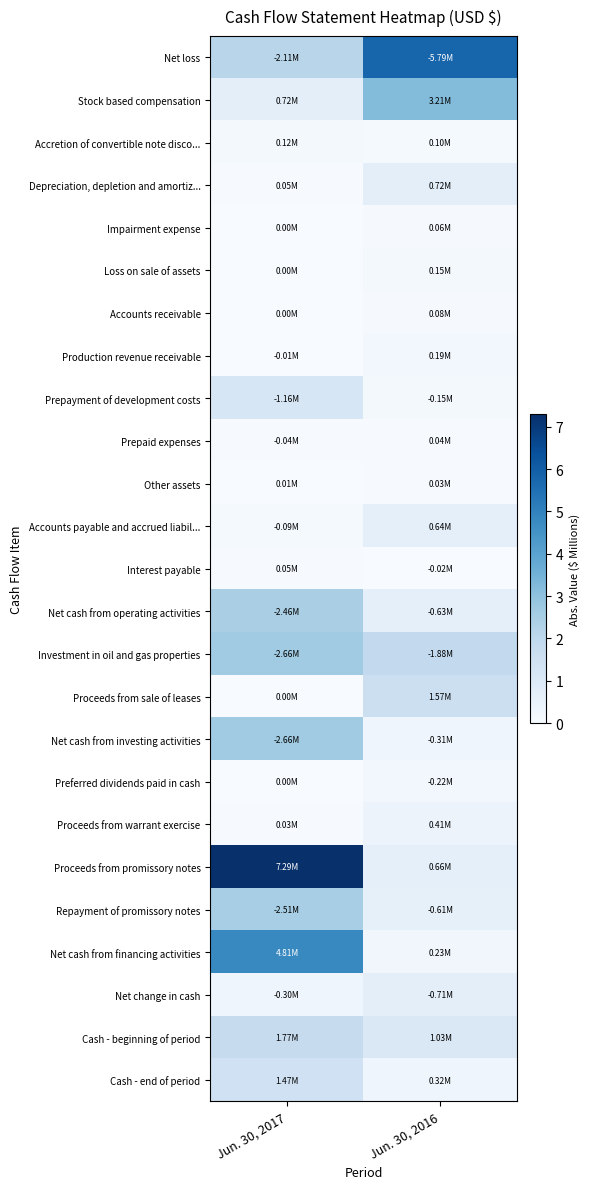

What is the maximum value shown in the chart?

7.3